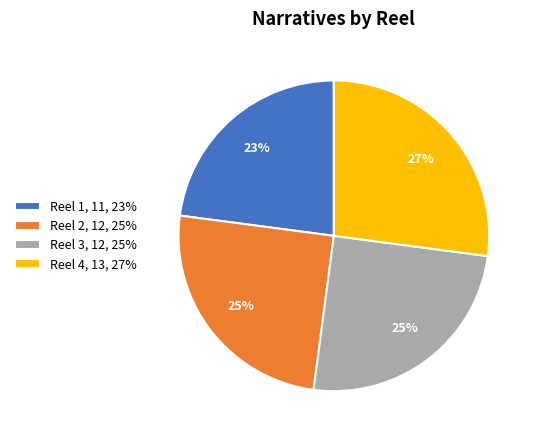

What percentage is the Reel 4 slice, to the nearest percent?

27%